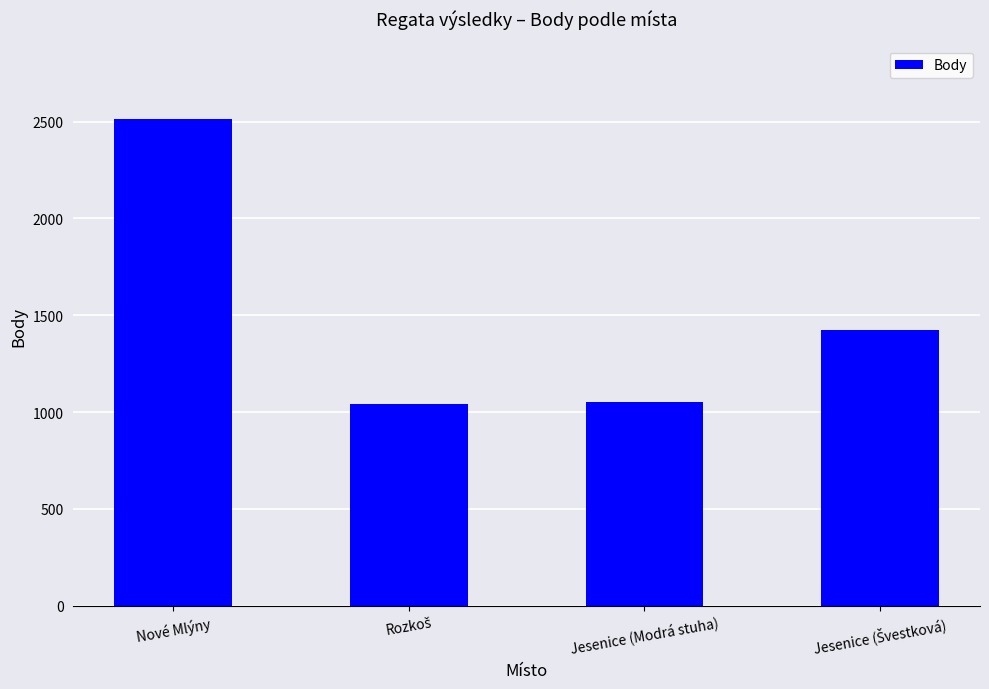

What is the approximate value at Jesenice (Modrá stuha)?

1053